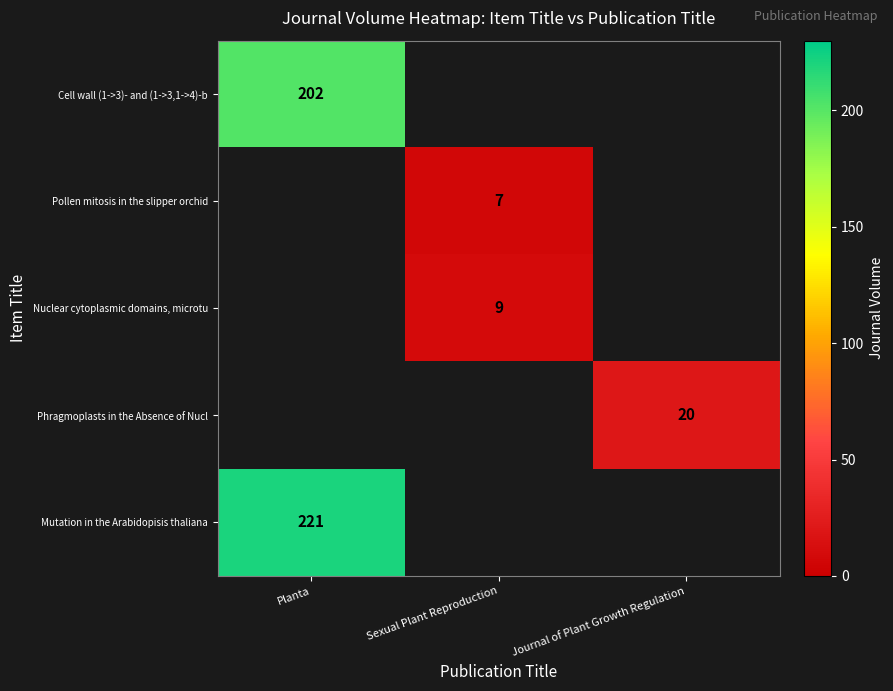

The value of Cell wall (1->3)- and (1->3,1->4)-b at Planta is 202. True or false?

True